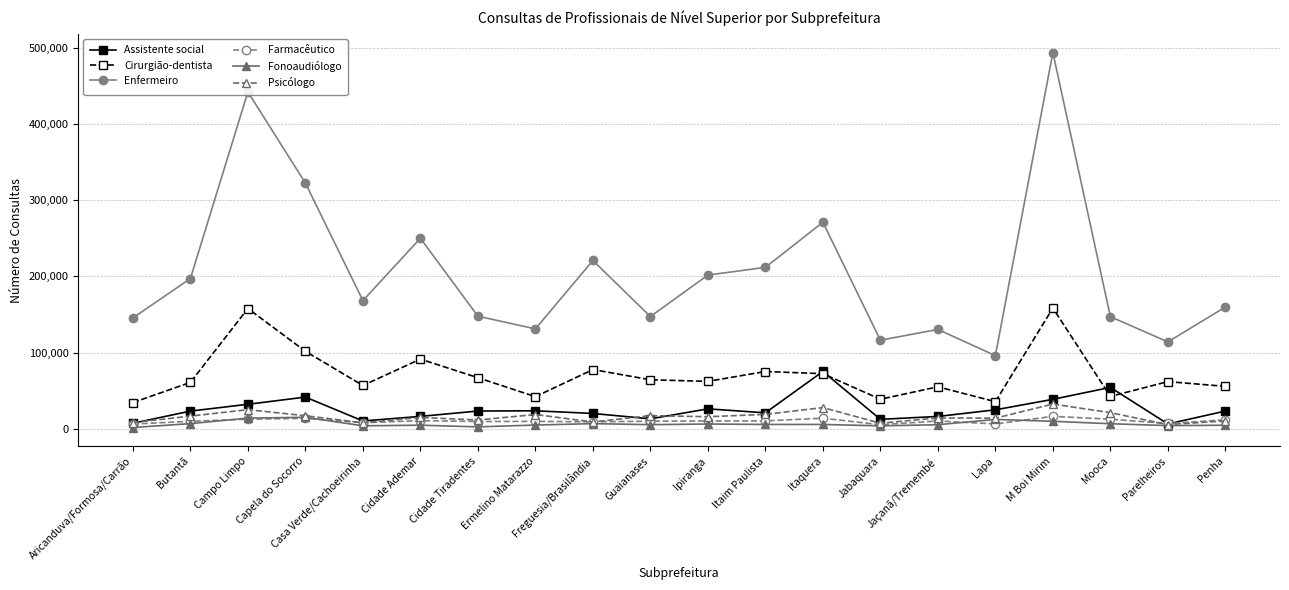

Between Jabaquara and M Boi Mirim, which series saw the biggest shift?

Enfermeiro